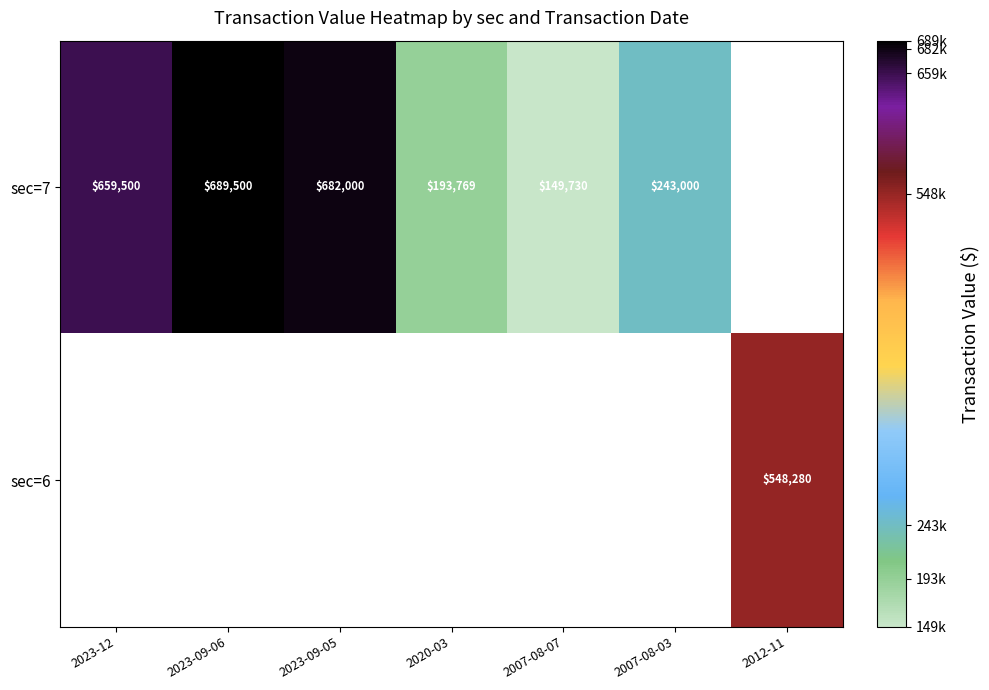

The value of sec=7 at 2007-08-03 is 243000. True or false?

True